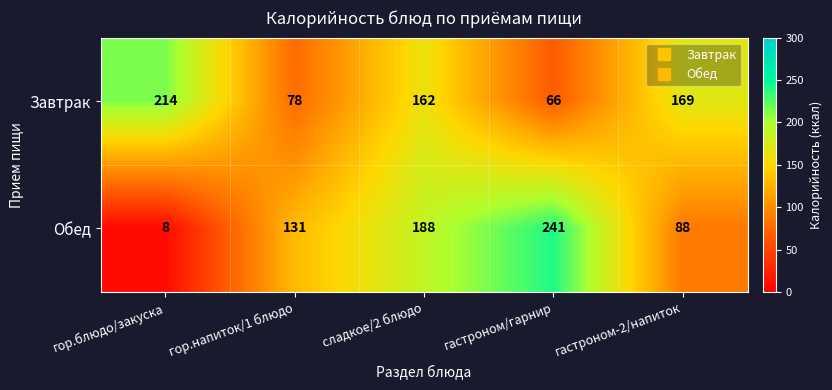

At which label is Завтрак closest to 140?

сладкое/2 блюдо